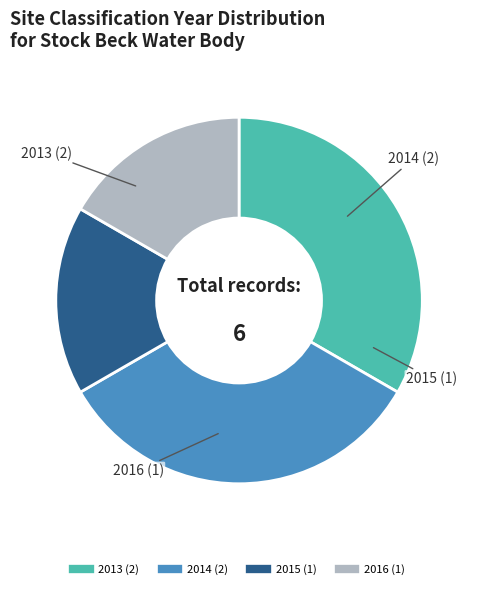

True or false: 2016 accounts for 17% of the total.

True